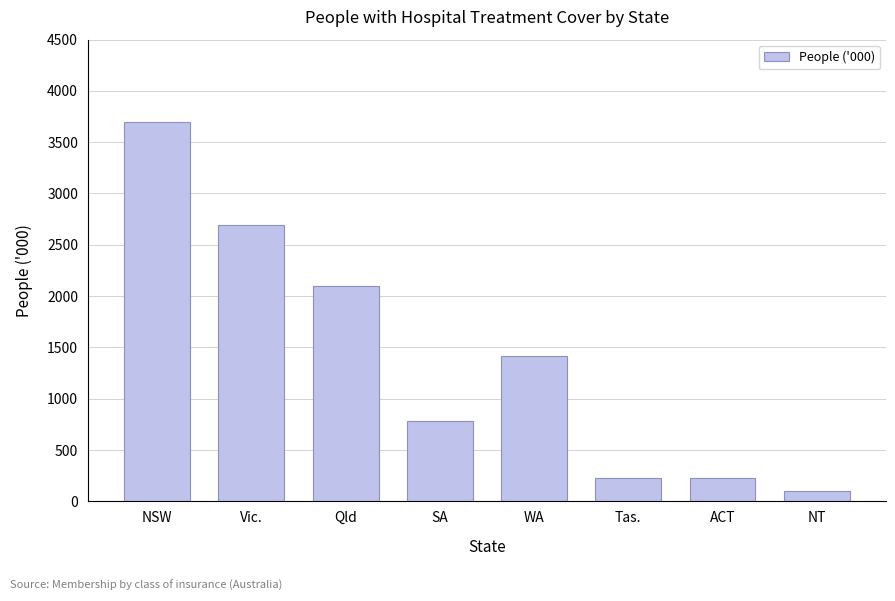

Where does the data first go above 1416?

NSW